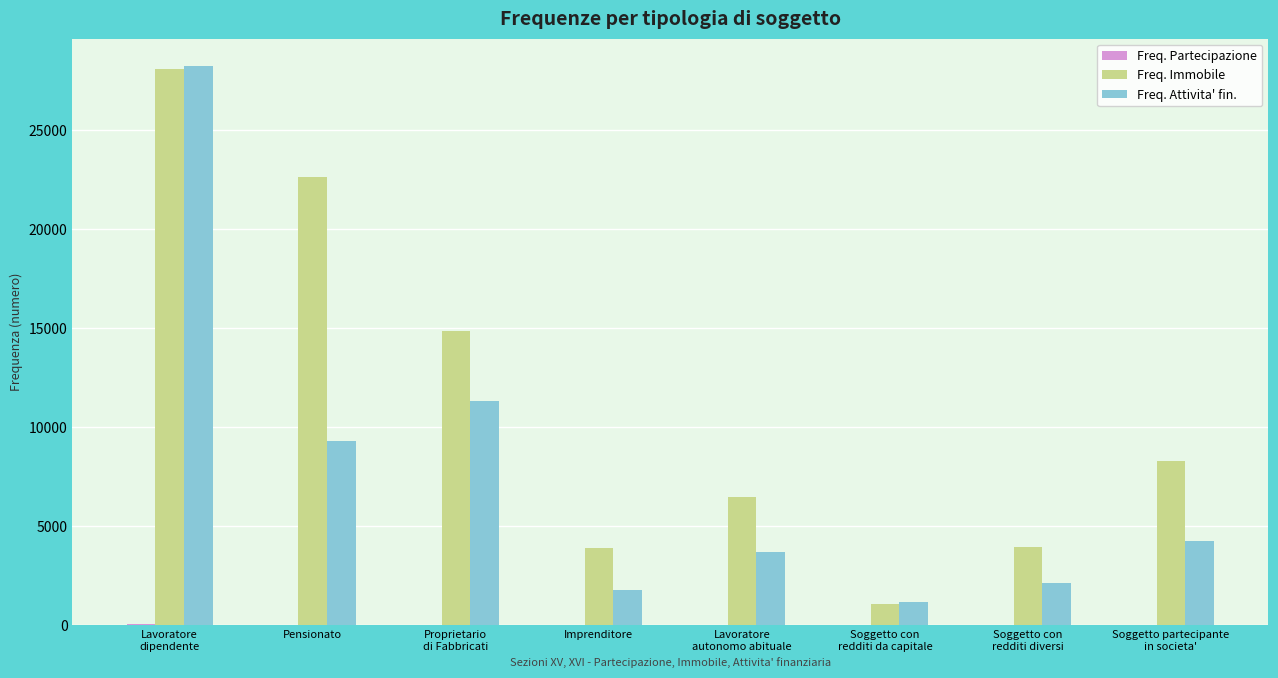

True or false: Freq. Attivita' fin. has a value of 1778 at Imprenditore.

True